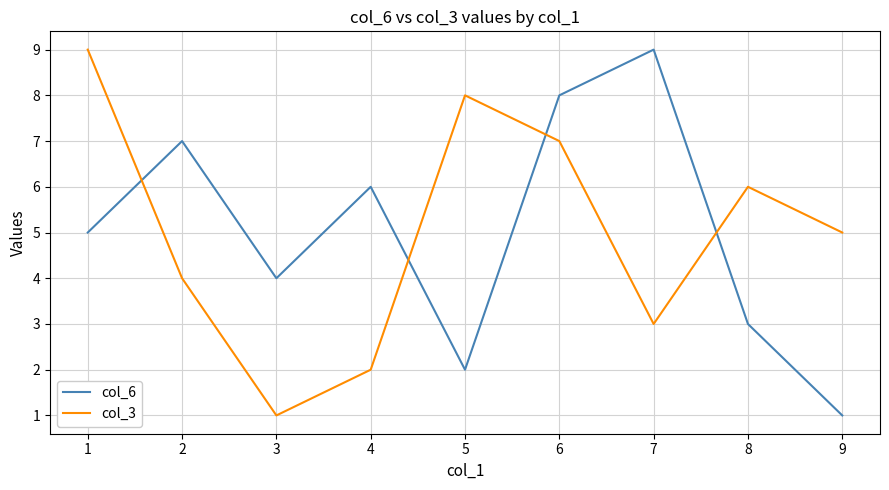

What is the greatest value displayed?

9